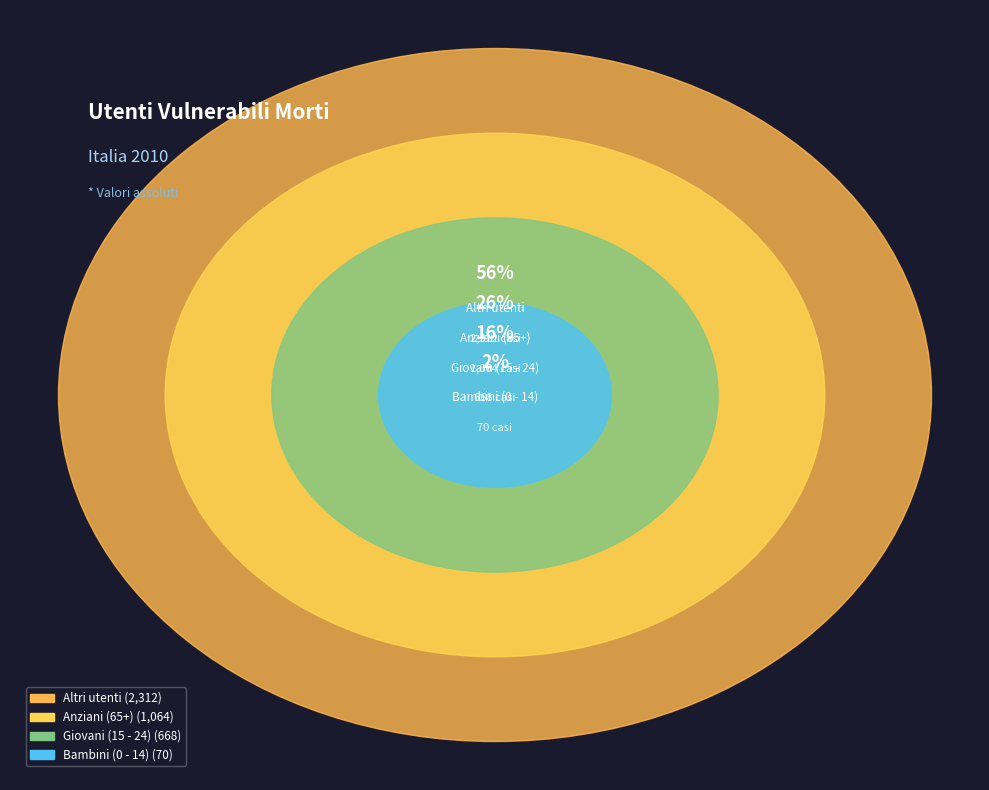

How many segments does this pie chart have?

4